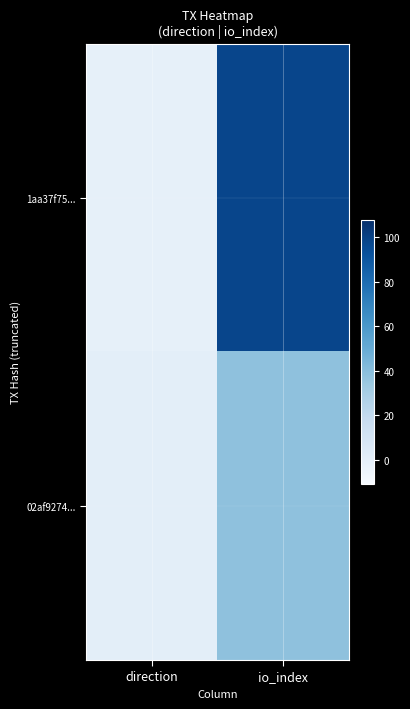

Reading right to left, extract all data points from this chart.

1aa37f75...: io_index=98	direction=-1
02af9274...: io_index=38	direction=1